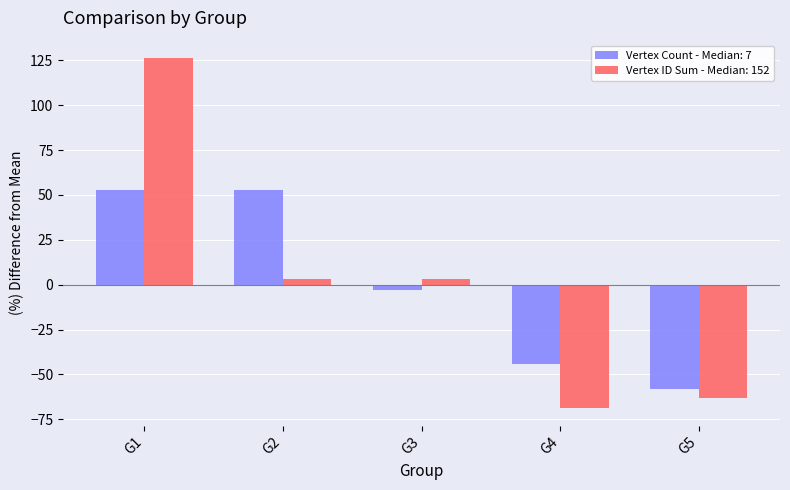

Does the chart contain any negative values?

Yes